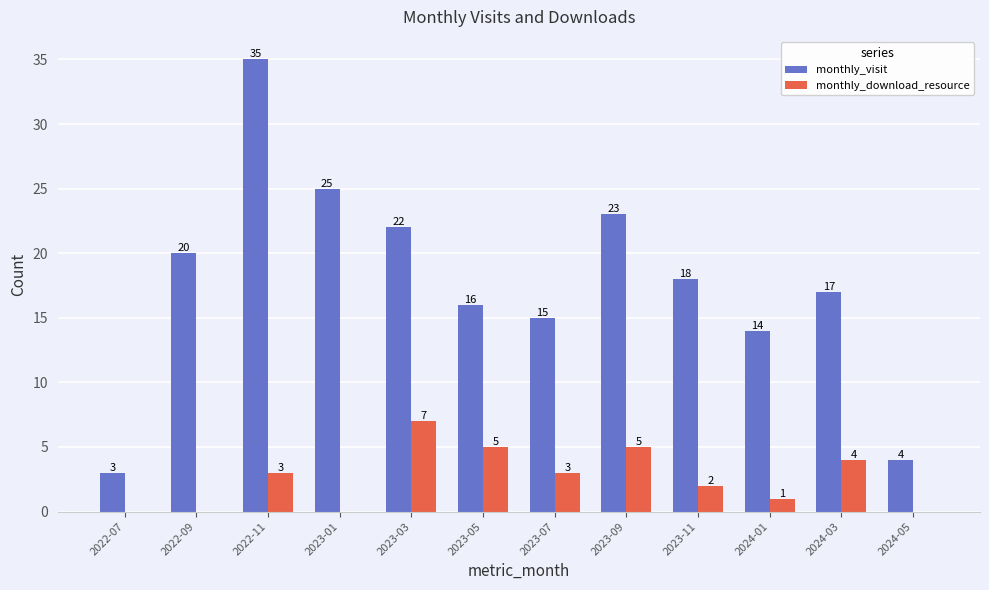

What is the highest value of the monthly_download_resource series?

7